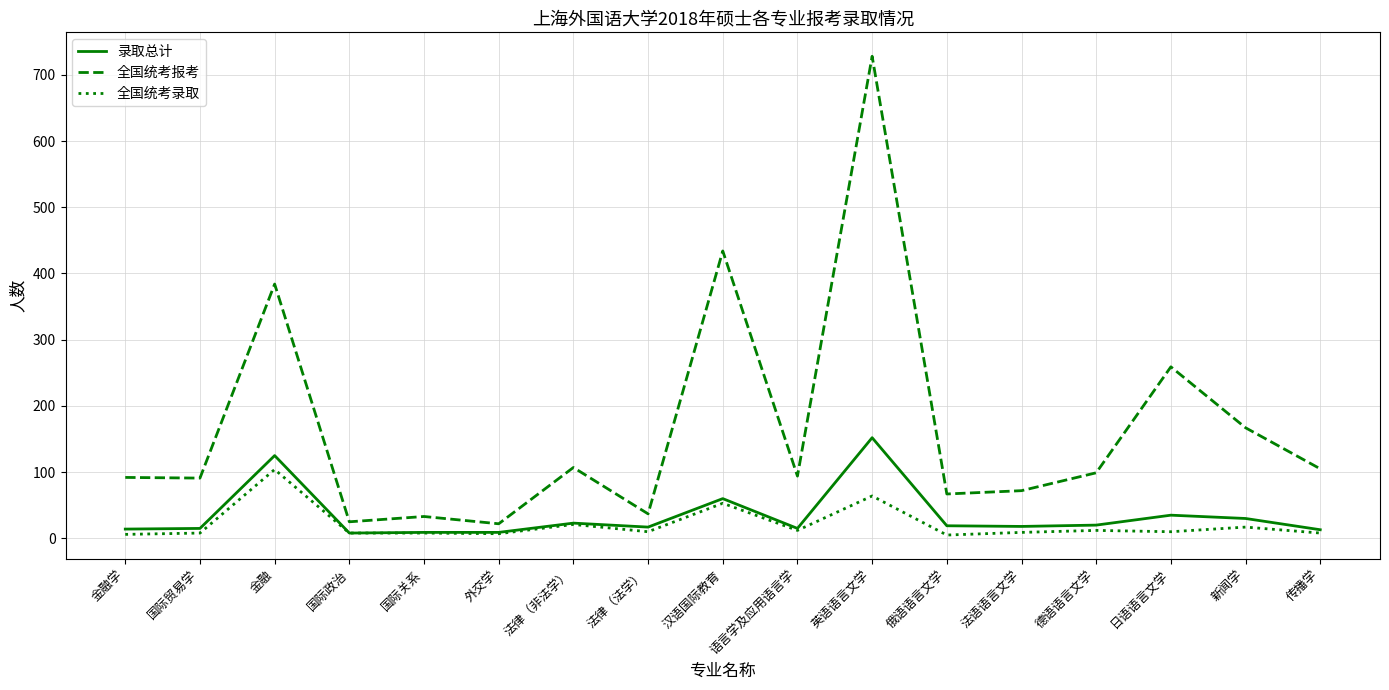

Which category has the highest value in the 全国统考报考 series?

英语语言文学